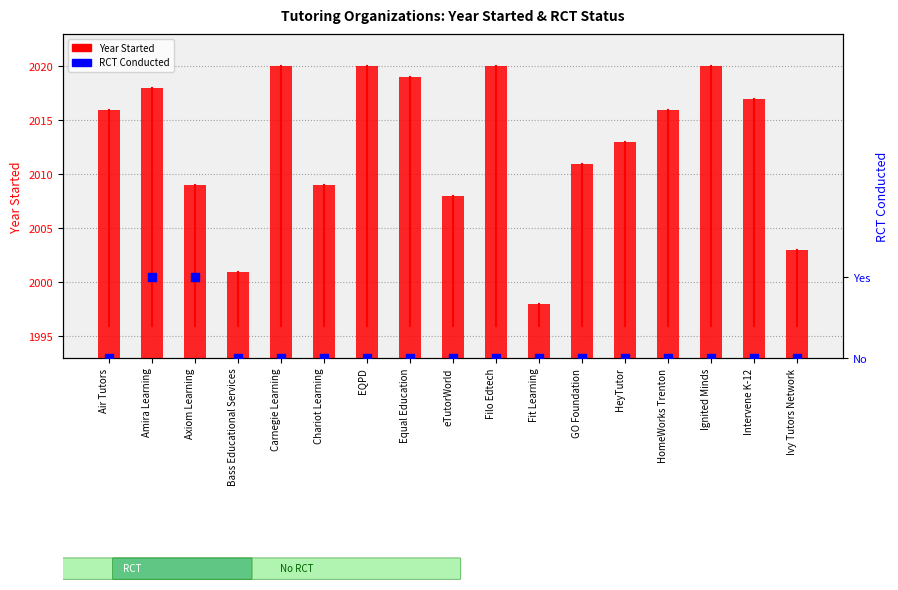

Which series has the largest total across all categories?

Year Started